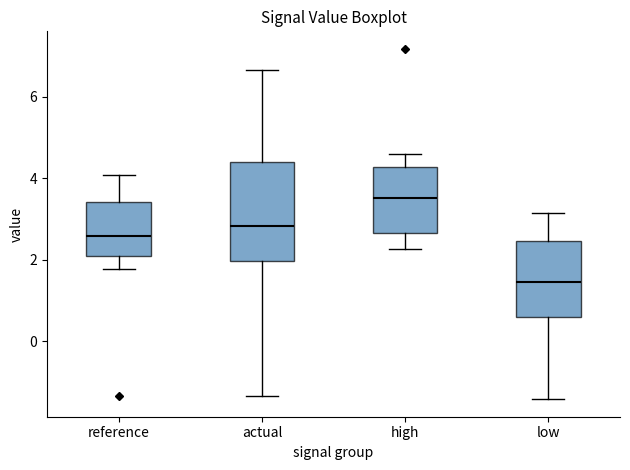

Reading left to right, read every box against the y-axis: the position of its median line, the range the box covers, and the ends of its whiskers. The values are not printed on the chart, so give them approximately, as read against the axis.

reference: median 2.6, box 2.2 to 3.4, whiskers 1.8 to 4.0
actual: median 2.8, box 2.0 to 4.4, whiskers -1.4 to 6.6
high: median 3.6, box 2.6 to 4.2, whiskers 2.2 to 4.6
low: median 1.4, box 0.6 to 2.4, whiskers -1.4 to 3.2